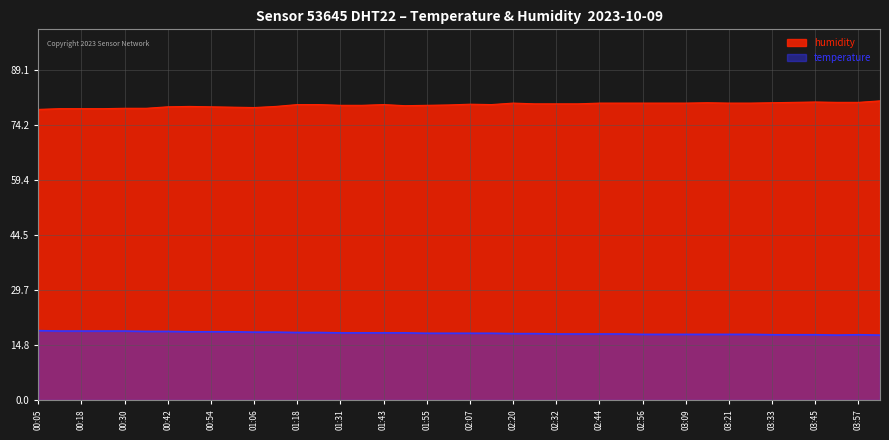

List the labels in order of temperature value, largest first.

00:05, 00:11, 00:18, 00:24, 00:30, 00:36, 00:42, 00:48, 00:54, 01:00, 01:06, 01:12, 01:18, 01:24, 01:31, 01:37, 01:43, 01:49, 01:55, 02:01, 02:07, 02:13, 02:20, 02:26, 02:32, 02:38, 02:44, 02:50, 02:56, 03:02, 03:09, 03:15, 03:21, 03:27, 03:33, 03:39, 03:45, 03:57, 03:51, 04:03